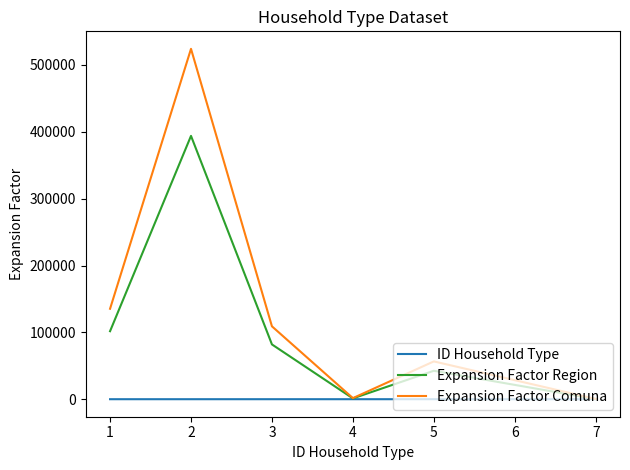

Which series has the widest spread of values?

Expansion Factor Comuna